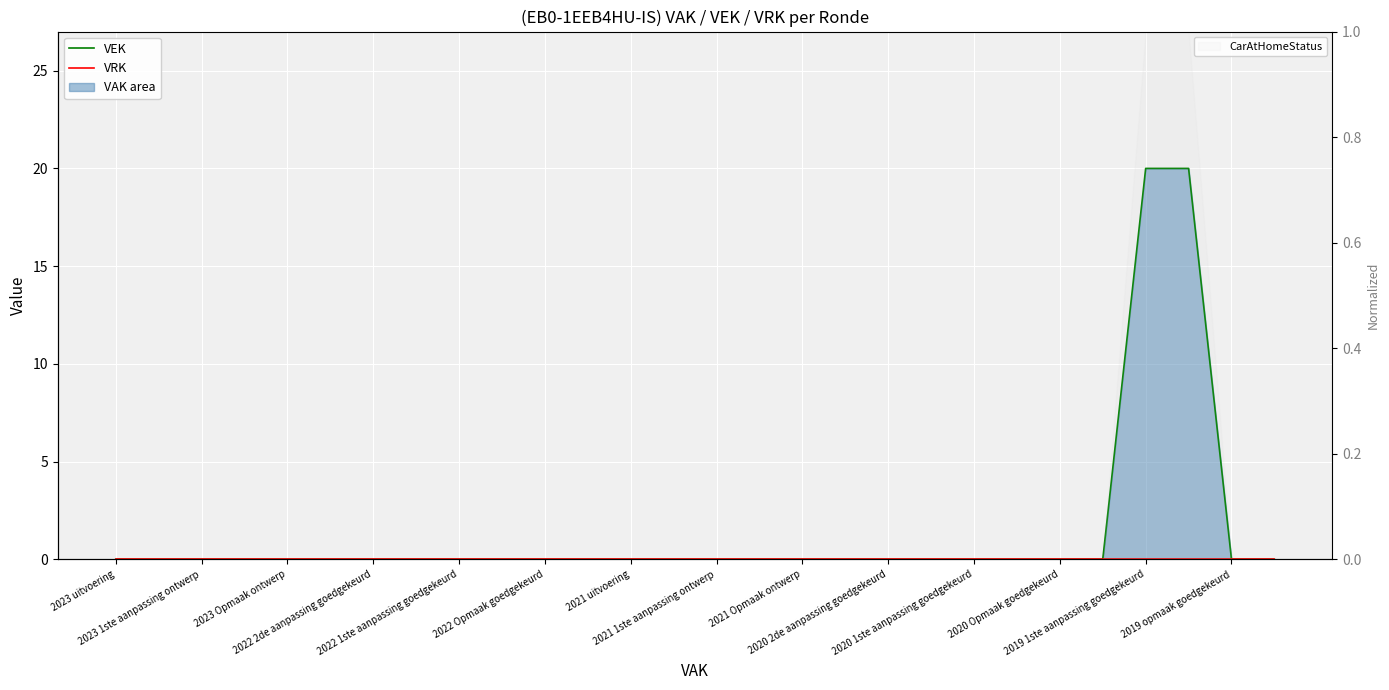

Reading right to left, transcribe all the data shown in this chart.

VEK: 0	0	20	20	0	0	0	0	0	0	0	0	0	0	0	0	0	0	0	0	0	0	0	0	0	0	0	0
VRK: 0	0	0	0	0	0	0	0	0	0	0	0	0	0	0	0	0	0	0	0	0	0	0	0	0	0	0	0